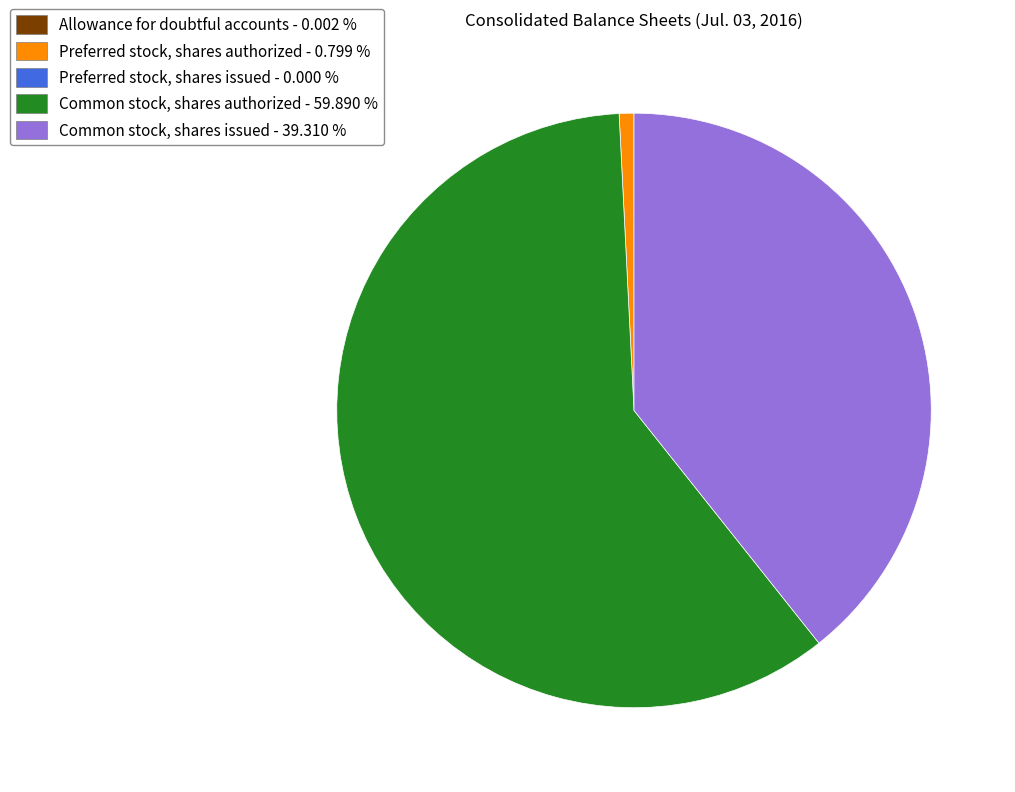

Is there any slice that represents more than half of the pie?

Yes